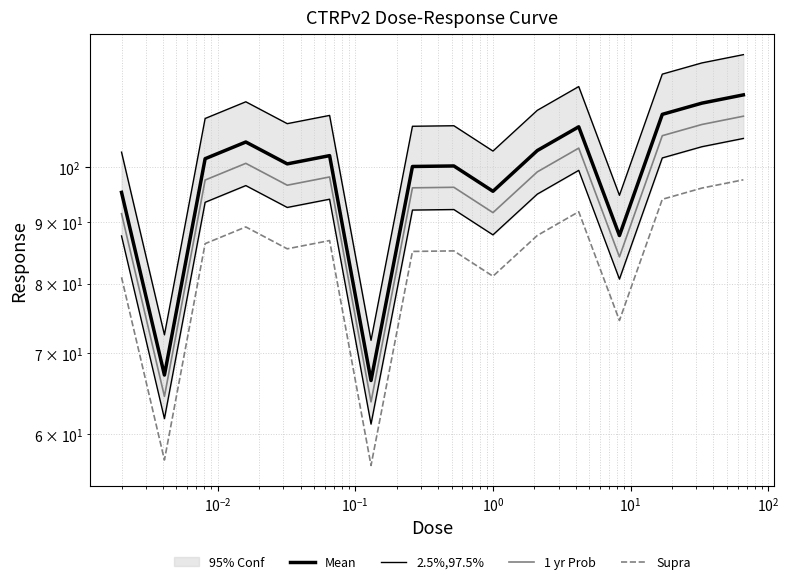

How many interior local valleys does the 2.5%,97.5% series have?

5